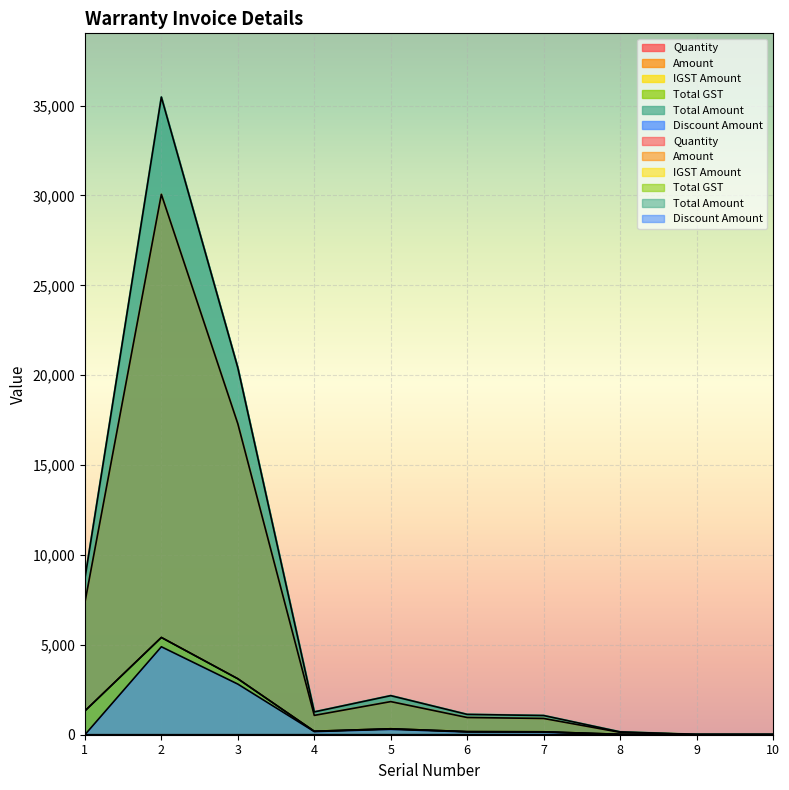

How many series are shown in this chart?

6